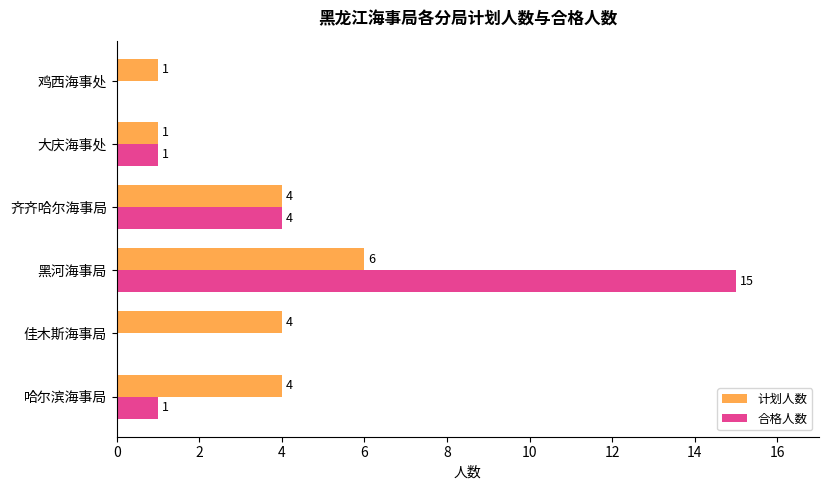

Is the value of 计划人数 at 佳木斯海事局 greater than the value of 合格人数 at 鸡西海事处?

Yes